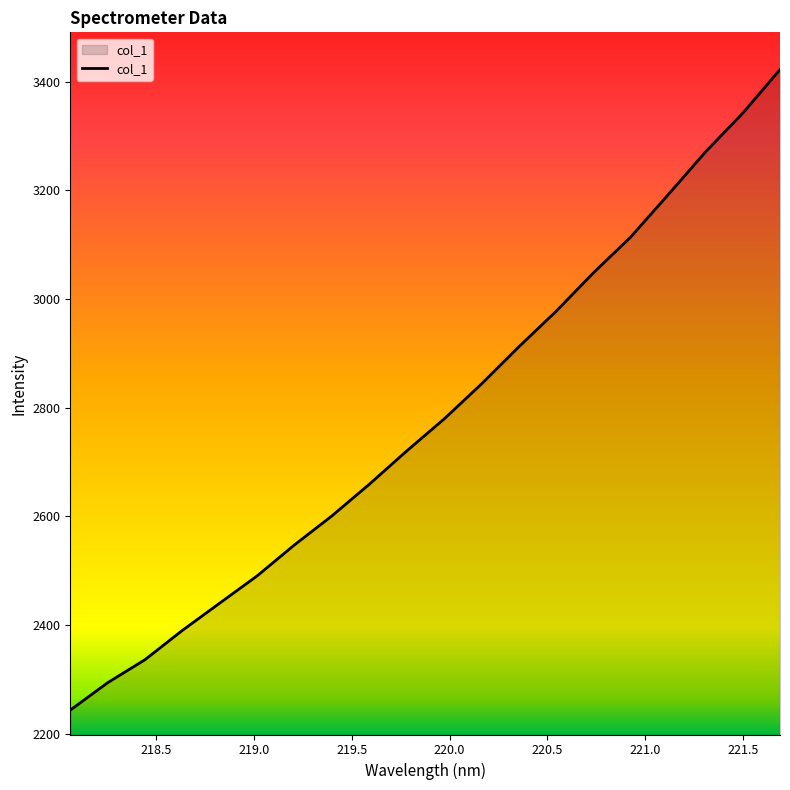

What is the smallest value displayed?

2243.4